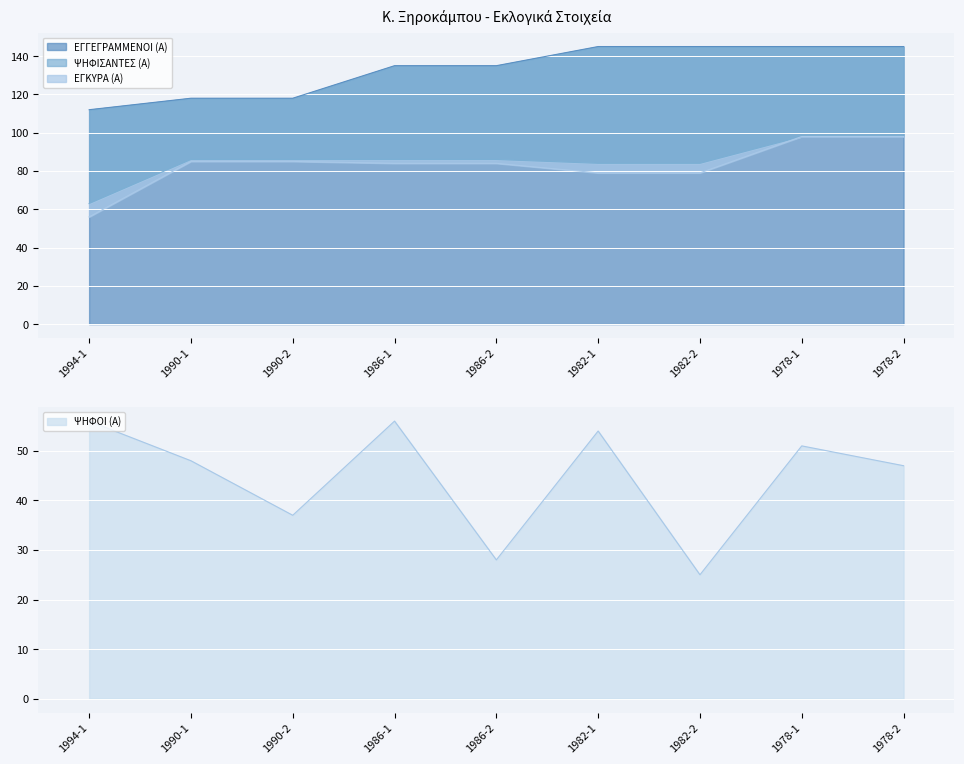

What is the average value of the ΨΗΦΙΣΑΝΤΕΣ (Α) series?

86